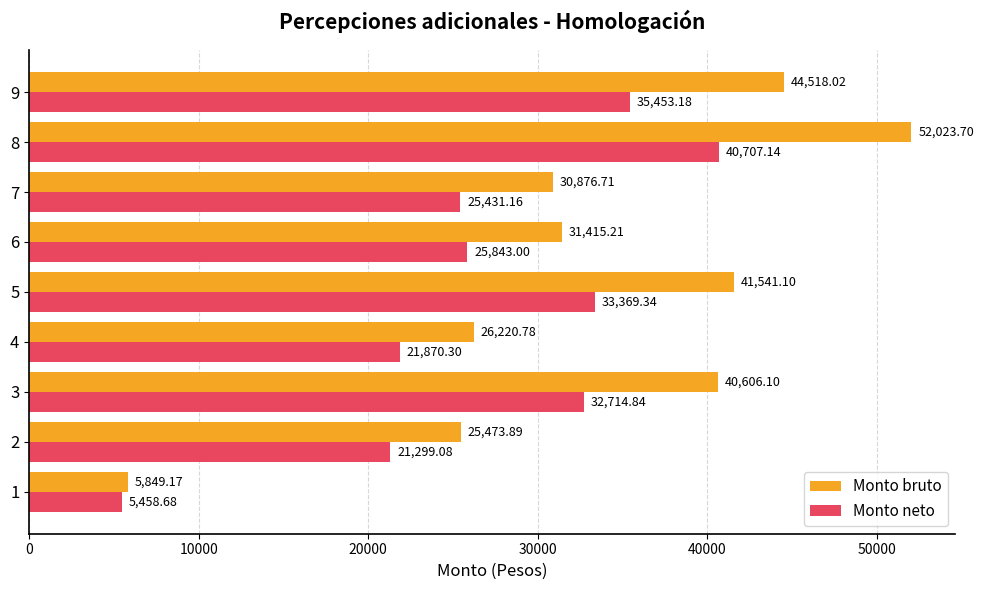

What is the average value of the Monto bruto series?

33169.4